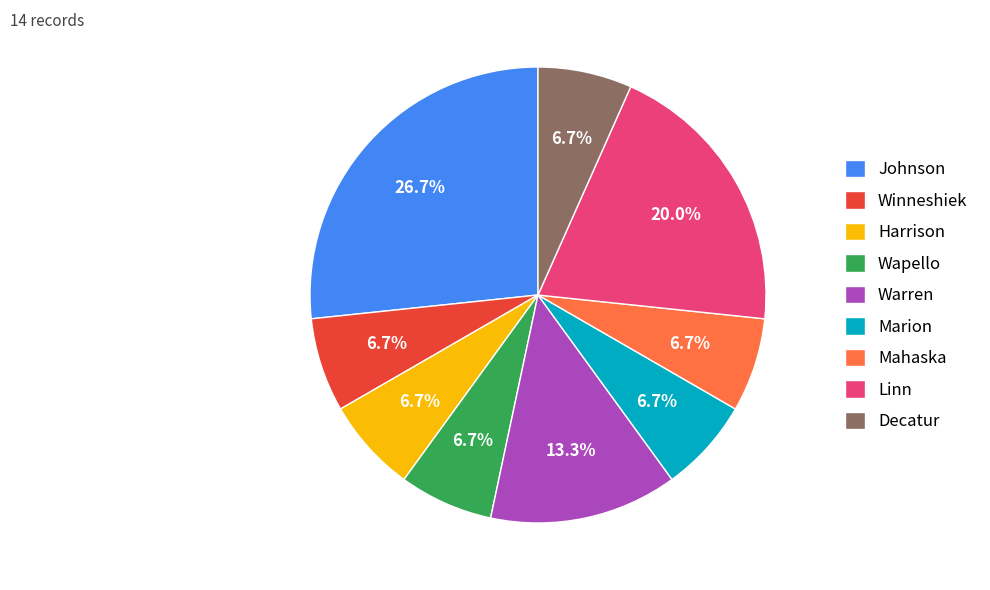

Which slice is the largest?

Johnson